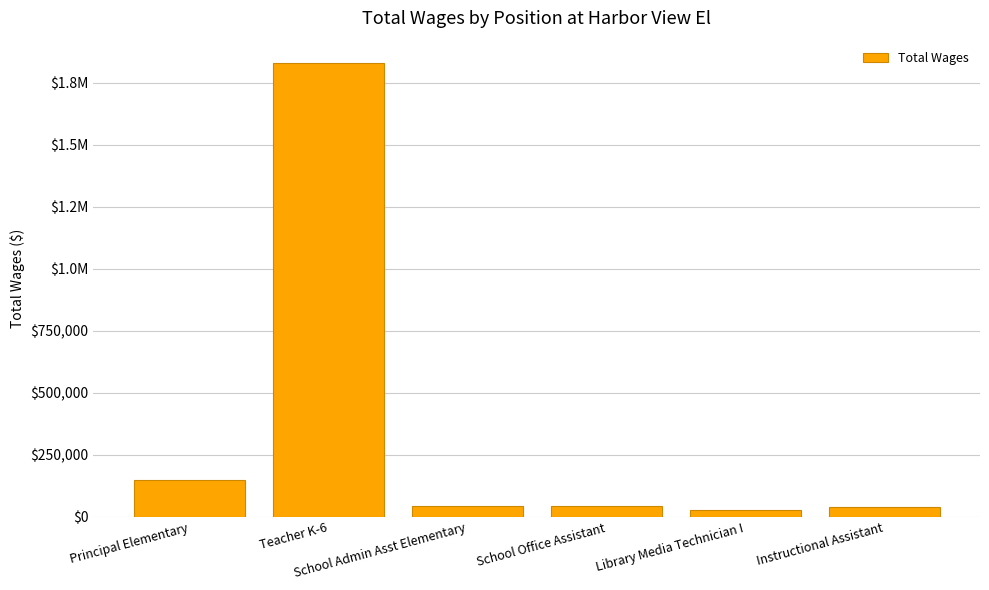

Reading left to right, list all the values displayed in this chart.

147134	1828310	44223	43770	28857	40541